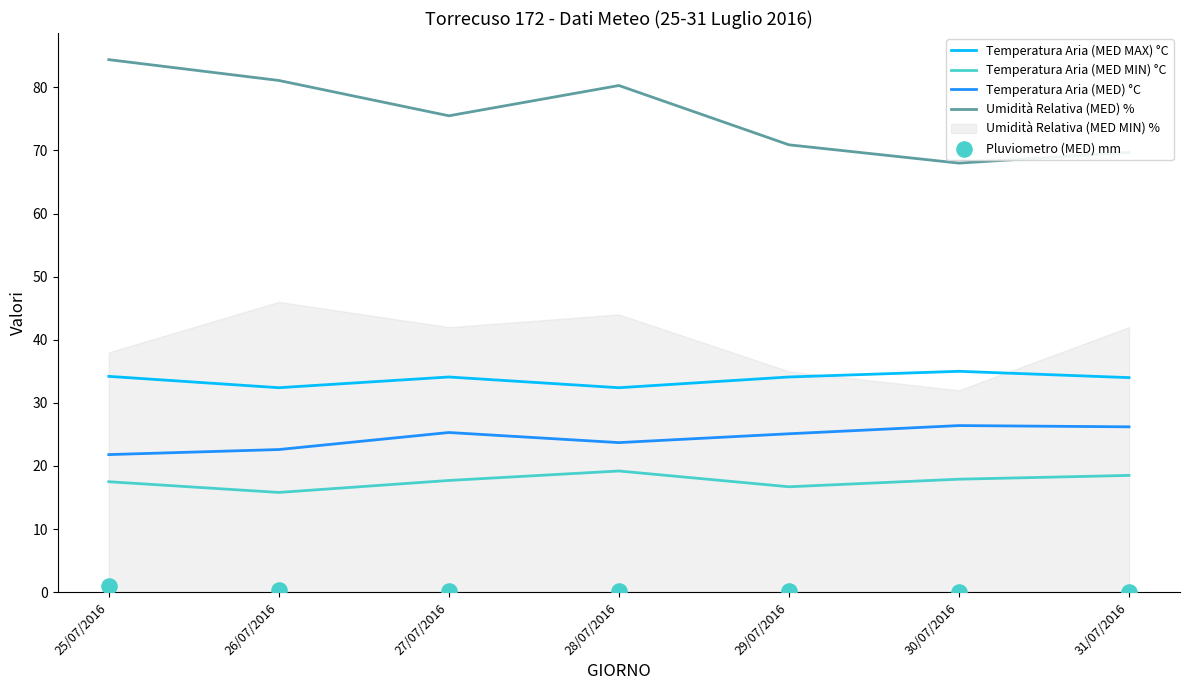

What is the total value across all series at 31/07/2016?

148.4